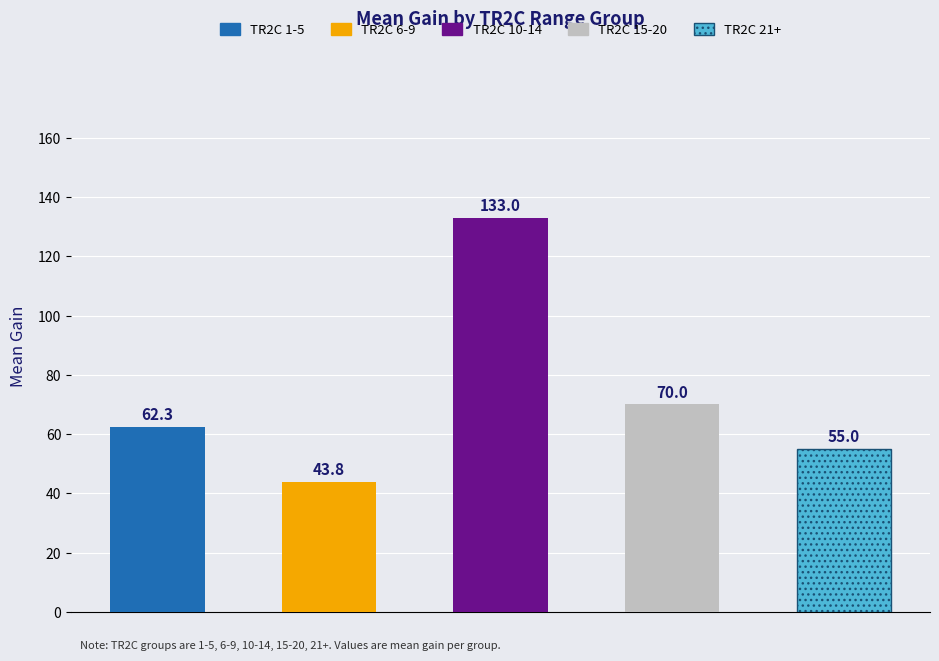

What is the minimum value shown in the chart?

43.8